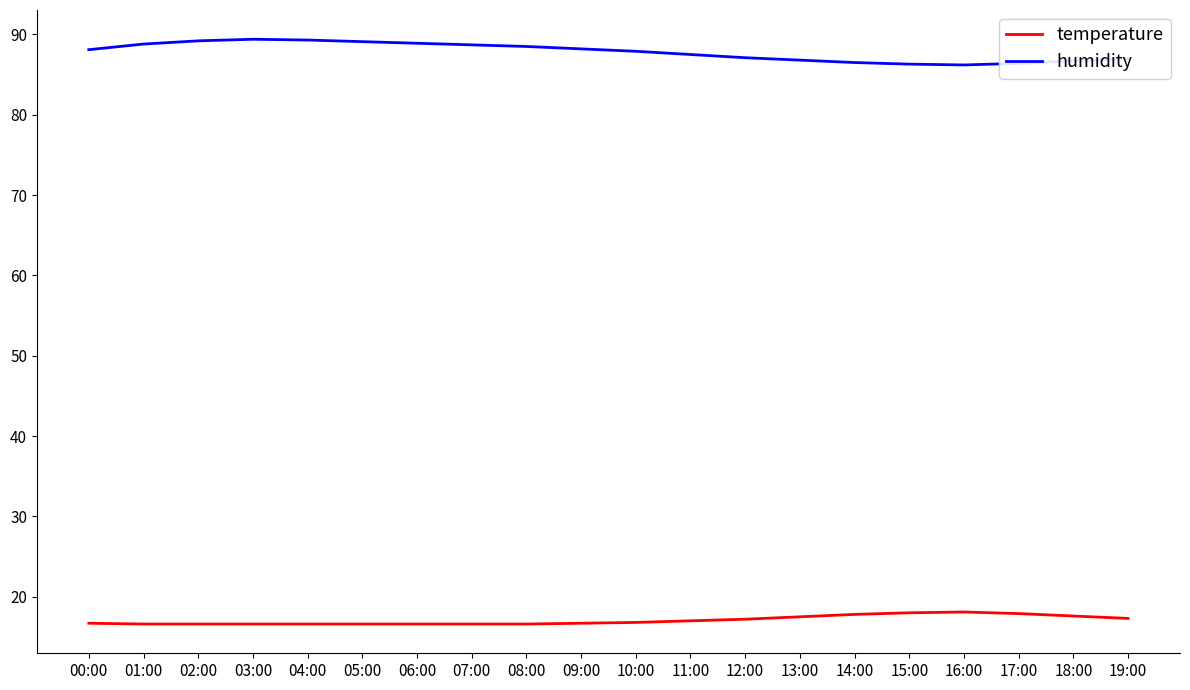

What is the minimum value for temperature?

16.6